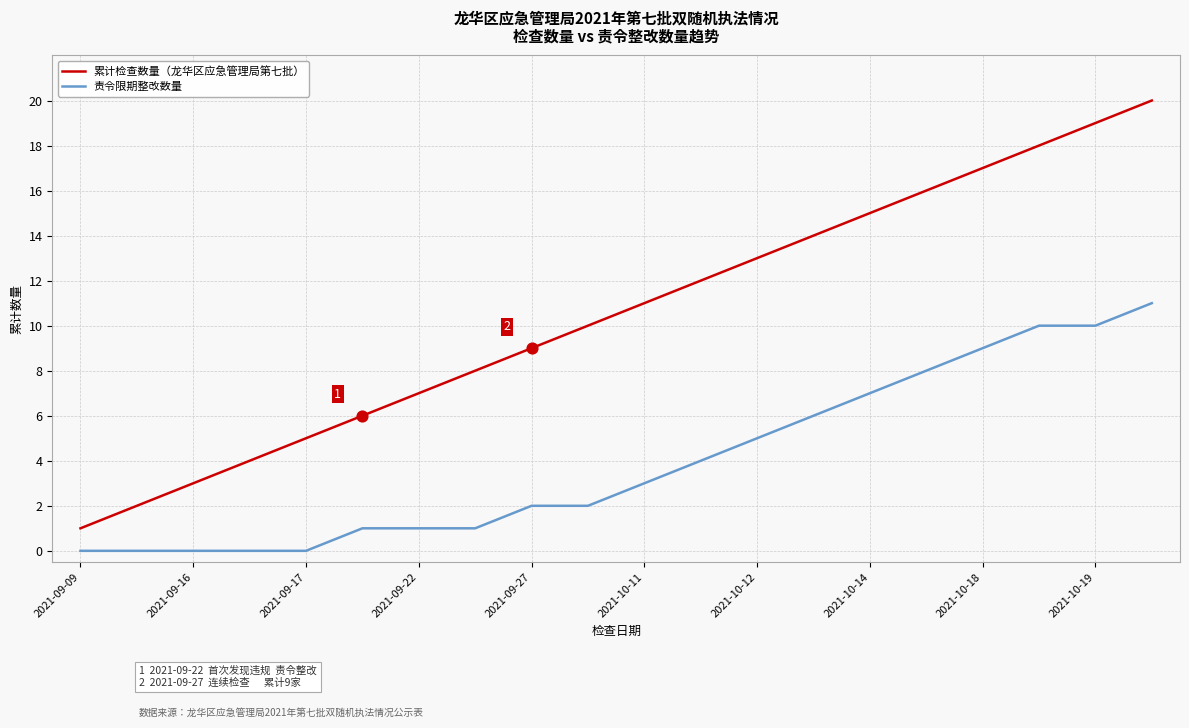

What is the highest value of the 责令限期整改数量 series?

11